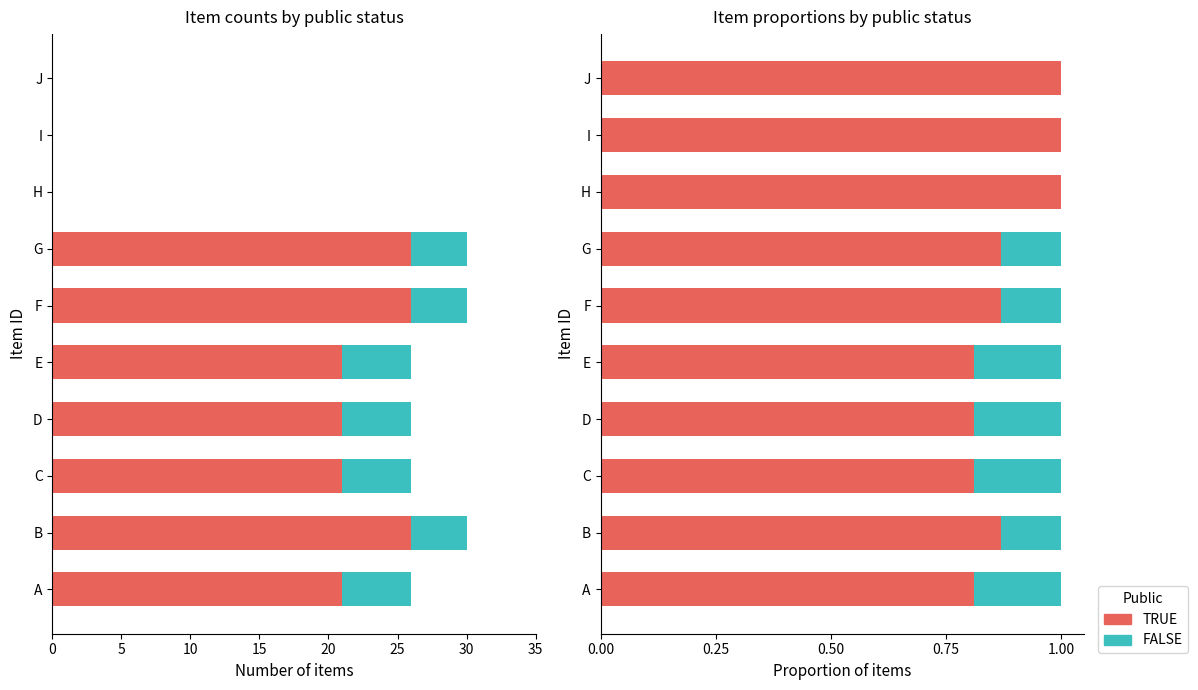

Which series has the largest range (max minus min)?

TRUE